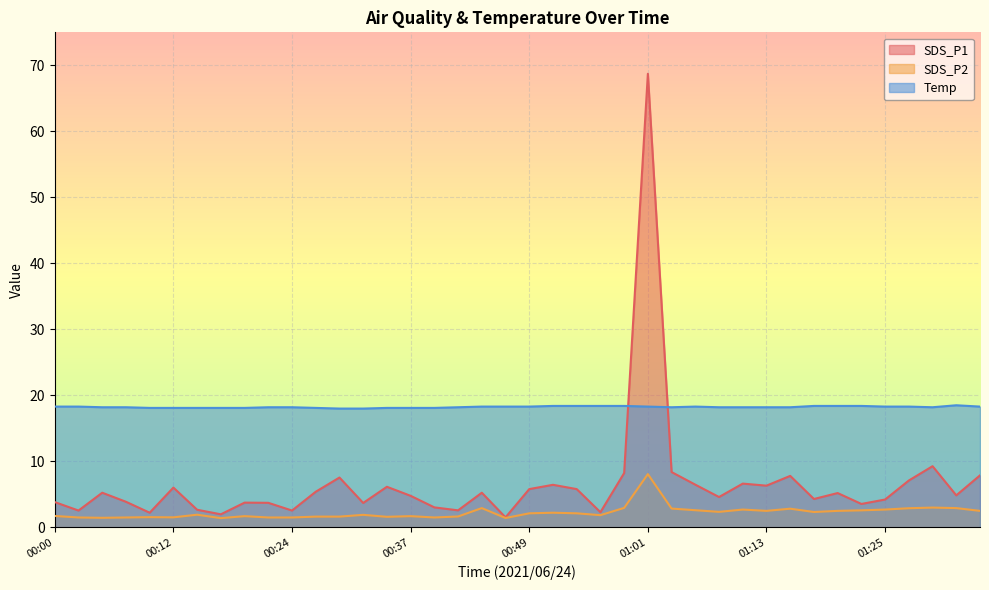

Reading left to right, transcribe all the data shown in this chart.

SDS_P1: 3.8	2.5	5.2	3.9	2.2	6.0	2.7	2.0	3.8	3.7	2.5	5.4	7.5	3.7	6.2	4.8	3.0	2.6	5.2	1.5	5.8	6.5	5.8	2.3	8.2	68.7	8.4	6.5	4.6	6.6	6.3	7.8	4.3	5.2	3.5	4.2	7.1	9.3	4.8	7.9
SDS_P2: 1.7	1.5	1.4	1.5	1.6	1.5	1.9	1.4	1.7	1.5	1.5	1.6	1.6	1.9	1.6	1.7	1.5	1.6	2.9	1.4	2.1	2.2	2.1	1.9	3.0	8.1	2.9	2.6	2.4	2.7	2.5	2.8	2.3	2.5	2.6	2.7	2.9	3.0	2.9	2.5
Temp: 18.3	18.3	18.2	18.2	18.1	18.1	18.1	18.1	18.1	18.2	18.2	18.1	18.0	18.0	18.1	18.1	18.1	18.2	18.3	18.3	18.3	18.4	18.4	18.4	18.4	18.3	18.2	18.3	18.2	18.2	18.2	18.2	18.4	18.4	18.4	18.3	18.3	18.2	18.5	18.3